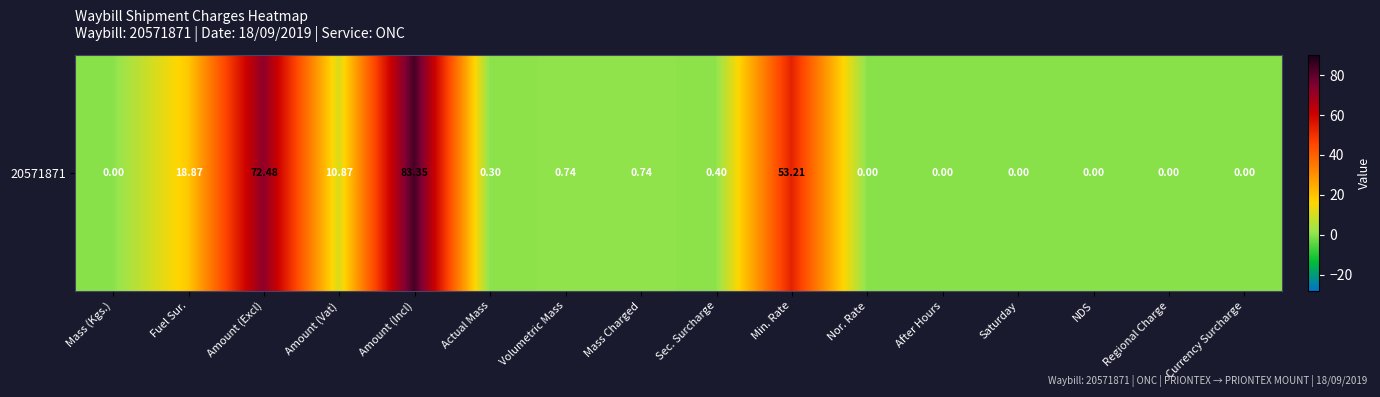

Is it true that the value at Volumetric Mass is 0.7?

True